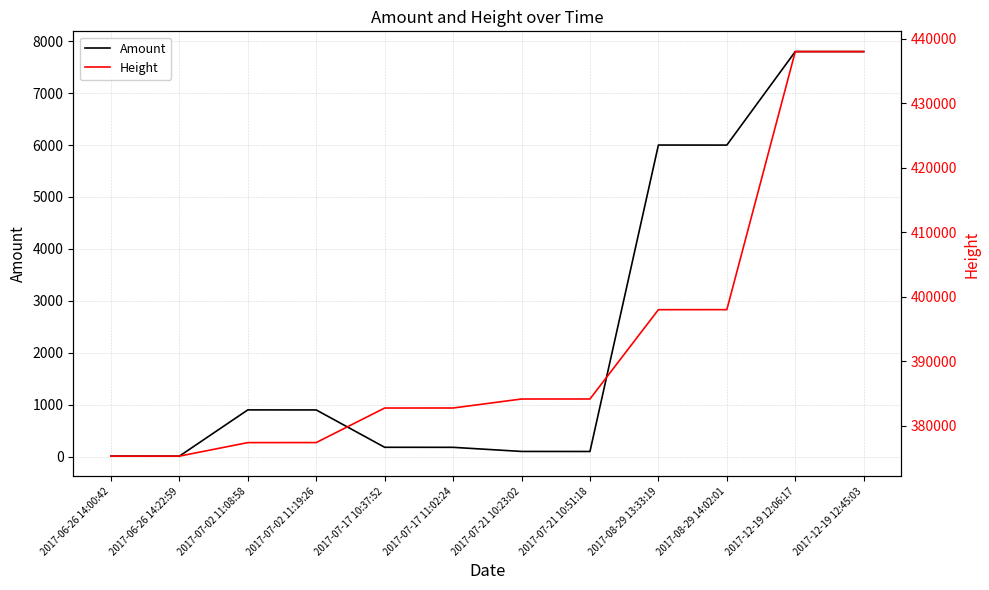

Where is Height nearest to the value 406661?

2017-08-29 14:02:01